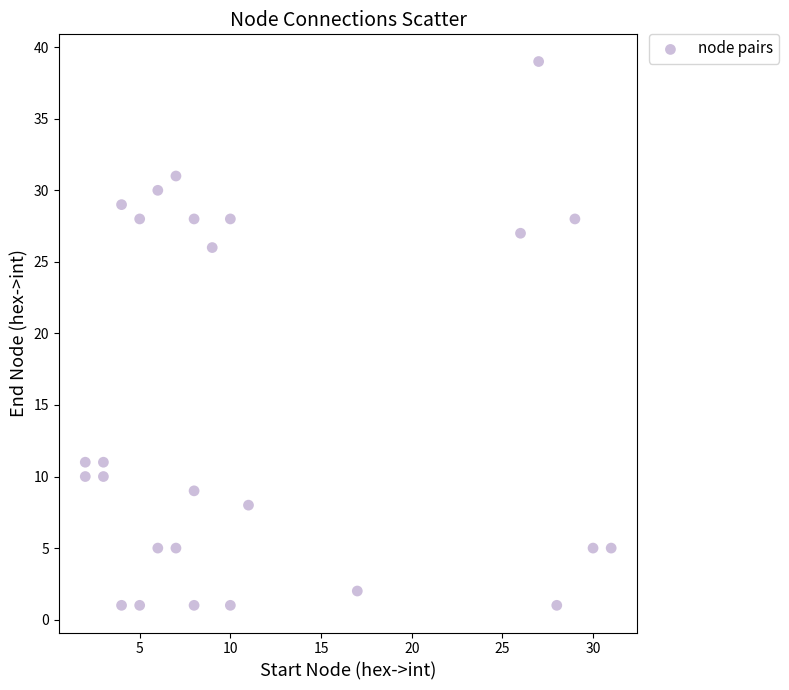

What is the range of X values (max minus min)?

29